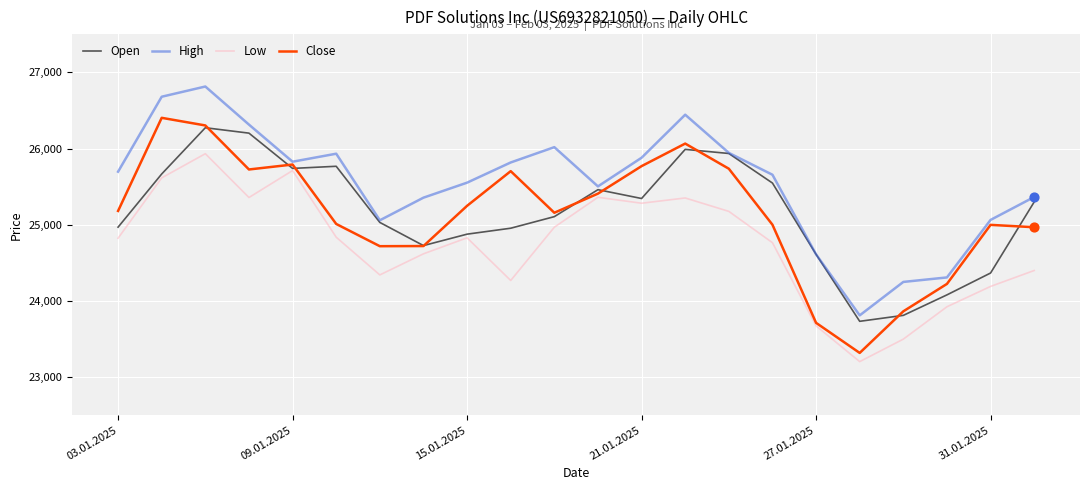

True or false: Low and High intersect in this chart.

False